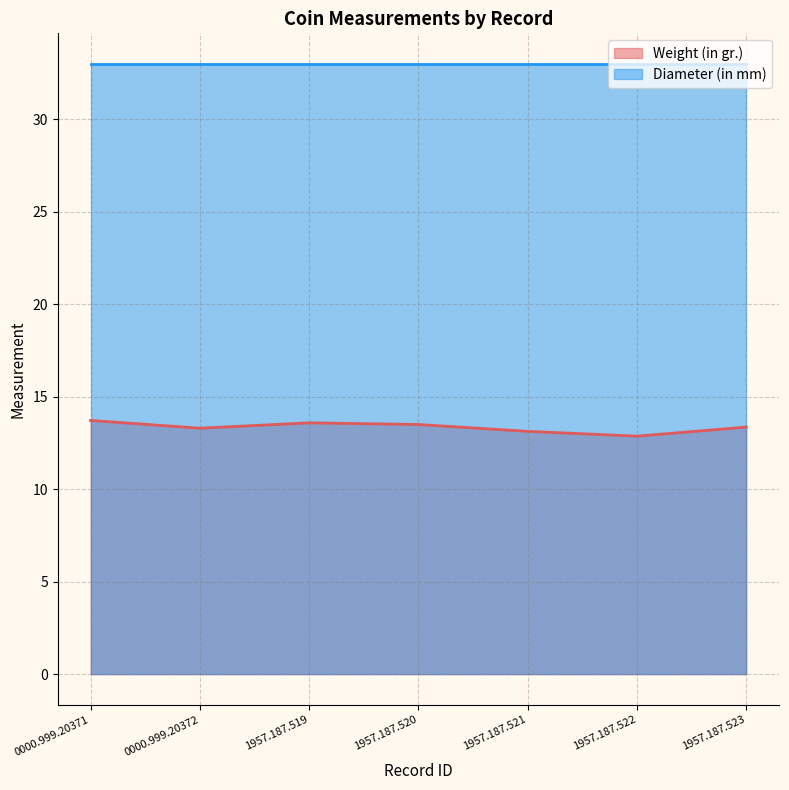

How many points are lower than both their immediate neighbors (excluding endpoints)?

2